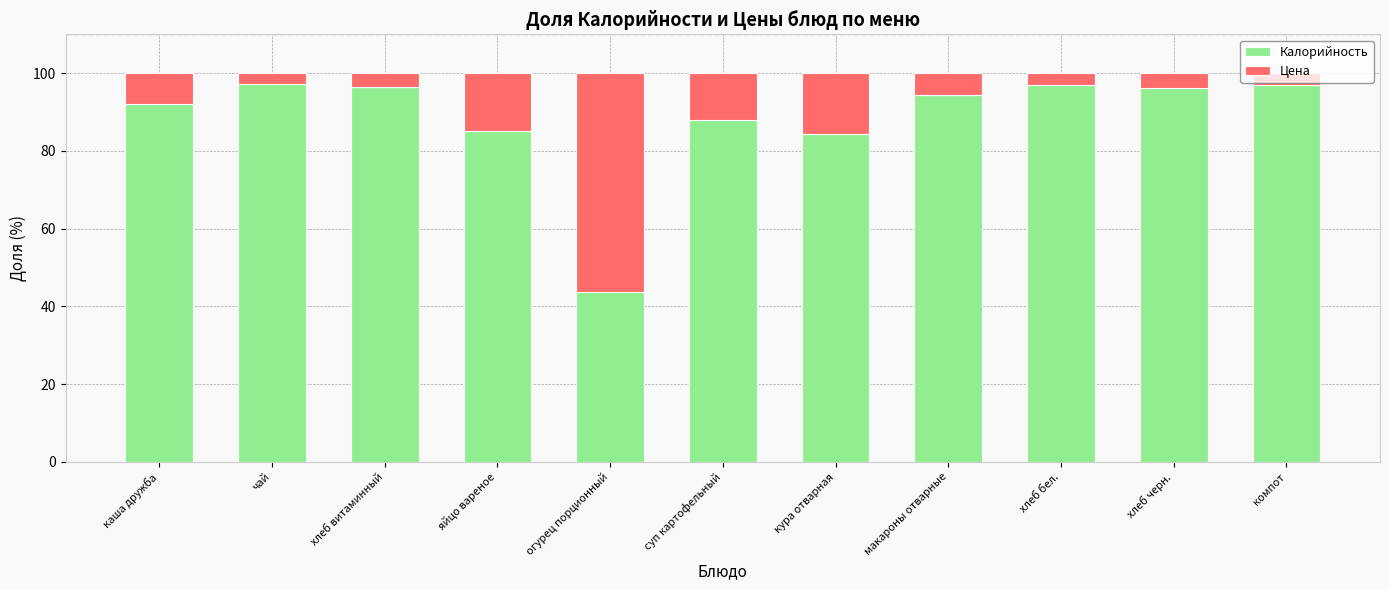

What is the sum of the Калорийность values at хлеб бел. and макароны отварные?

191.3